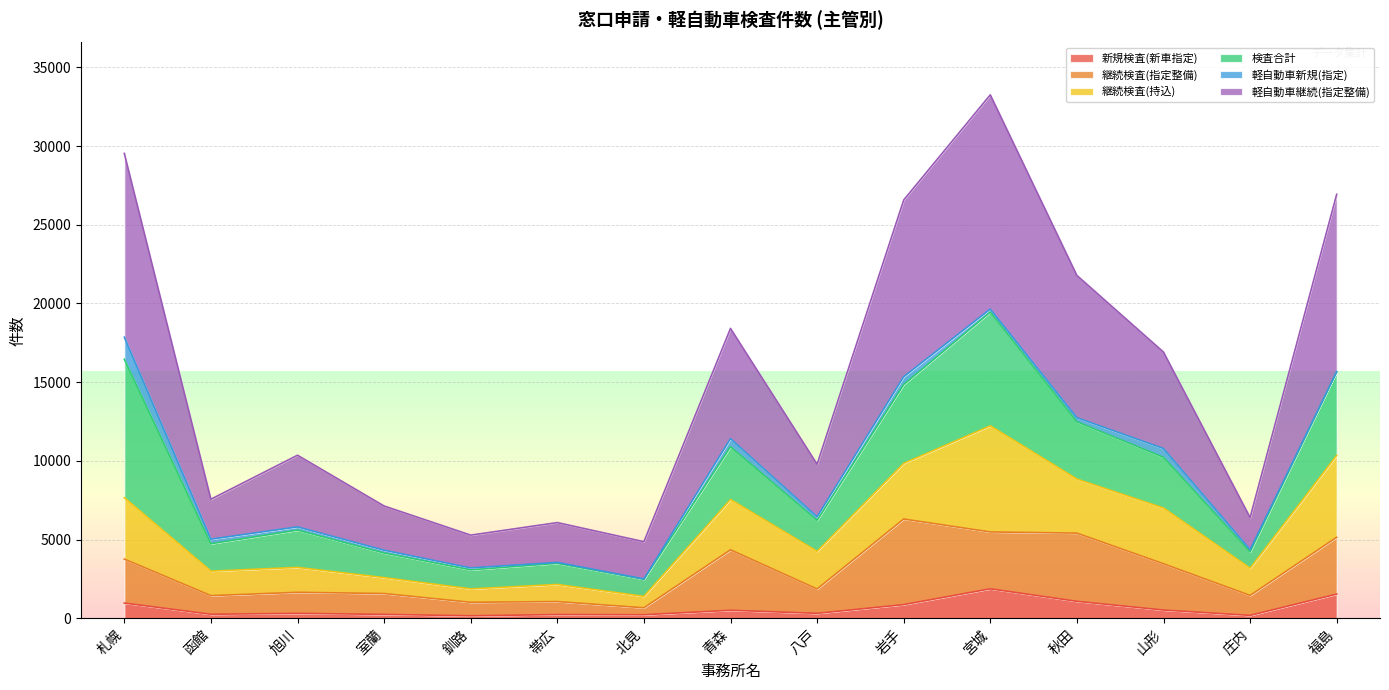

What is the value of the 軽自動車継続(指定整備) point at the 6th from the left?

6075